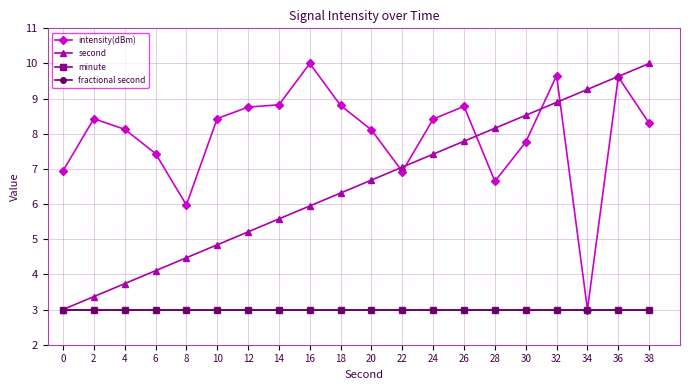

Rank the categories by second value from lowest to highest.

0, 2, 4, 6, 8, 10, 12, 14, 16, 18, 20, 22, 24, 26, 28, 30, 32, 34, 36, 38